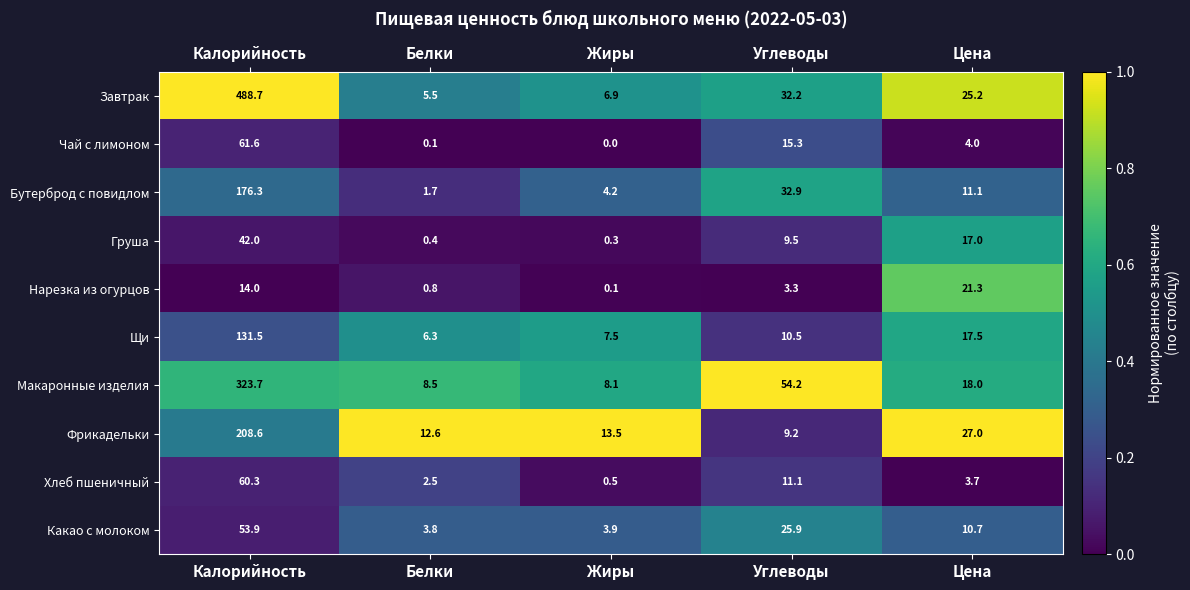

What is the sum of all Груша values?

69.2